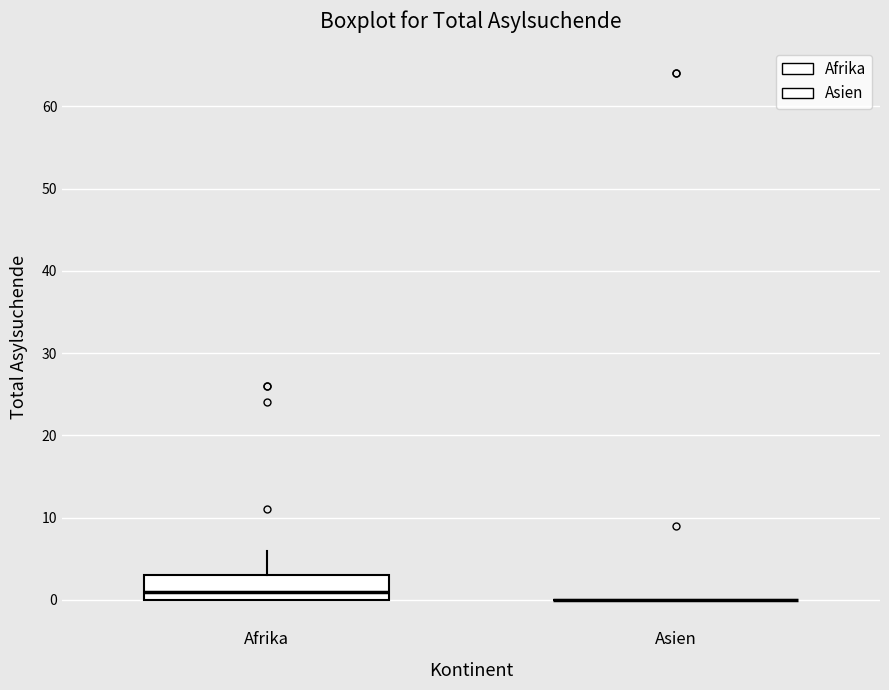

Comparing the boxes themselves (not the whiskers), which one is the tallest?

Afrika